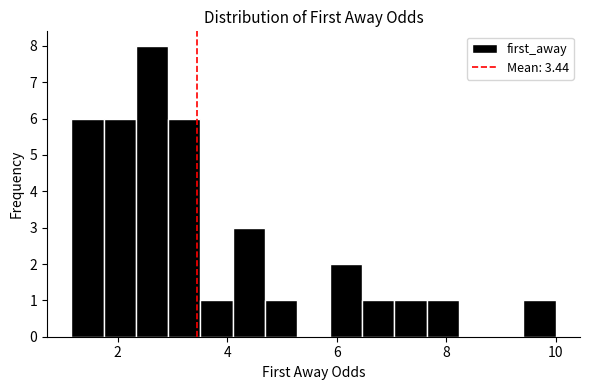

Read against the x-axis, roughly where is the centre of the tallest bar?

2.6